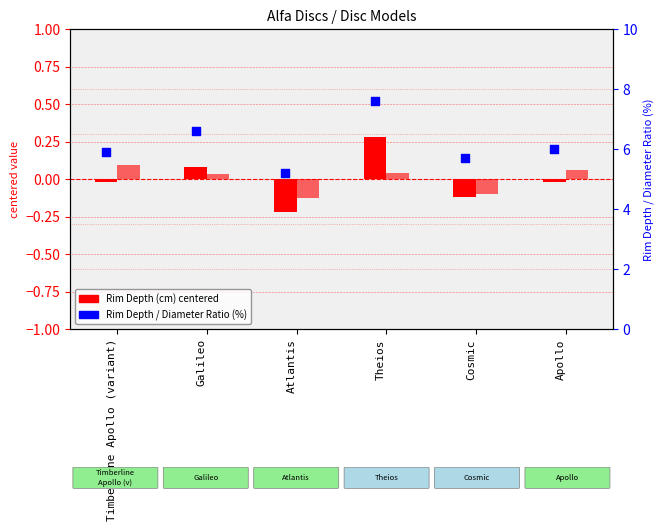

Which series contains the highest Y value?

Rim Depth / Diameter Ratio (%)